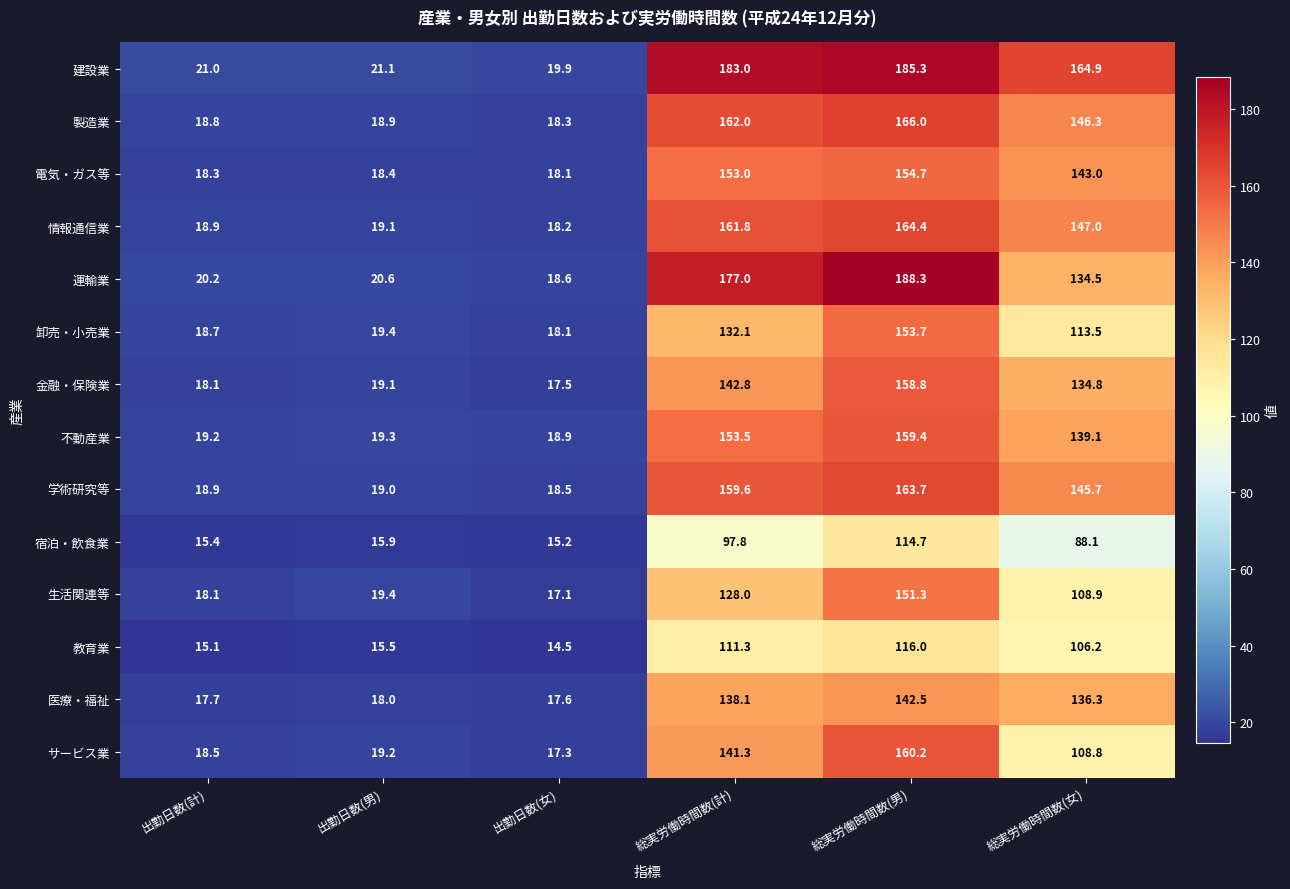

How many distinct data groups are displayed?

14